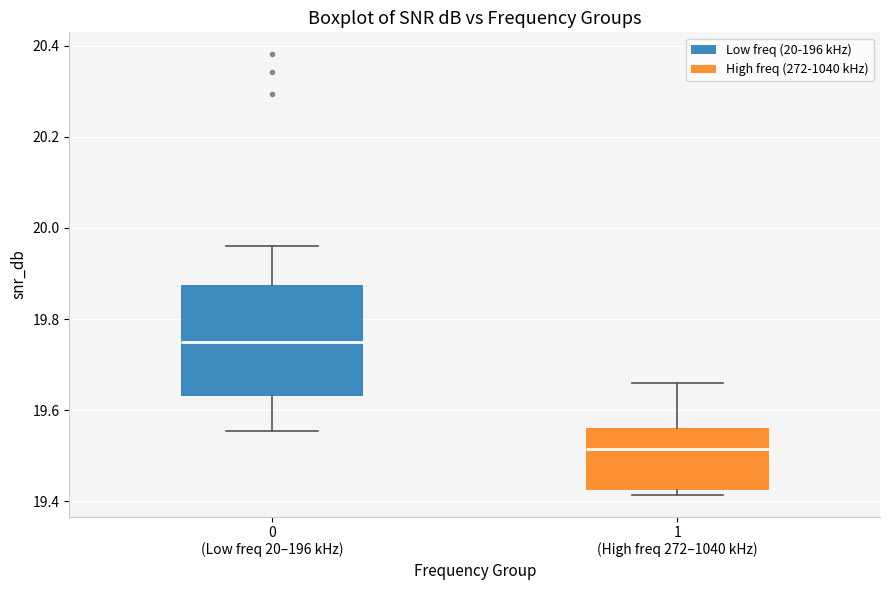

Comparing the boxes themselves (not the whiskers), which one is the tallest?

0 (Low freq 20–196 kHz)